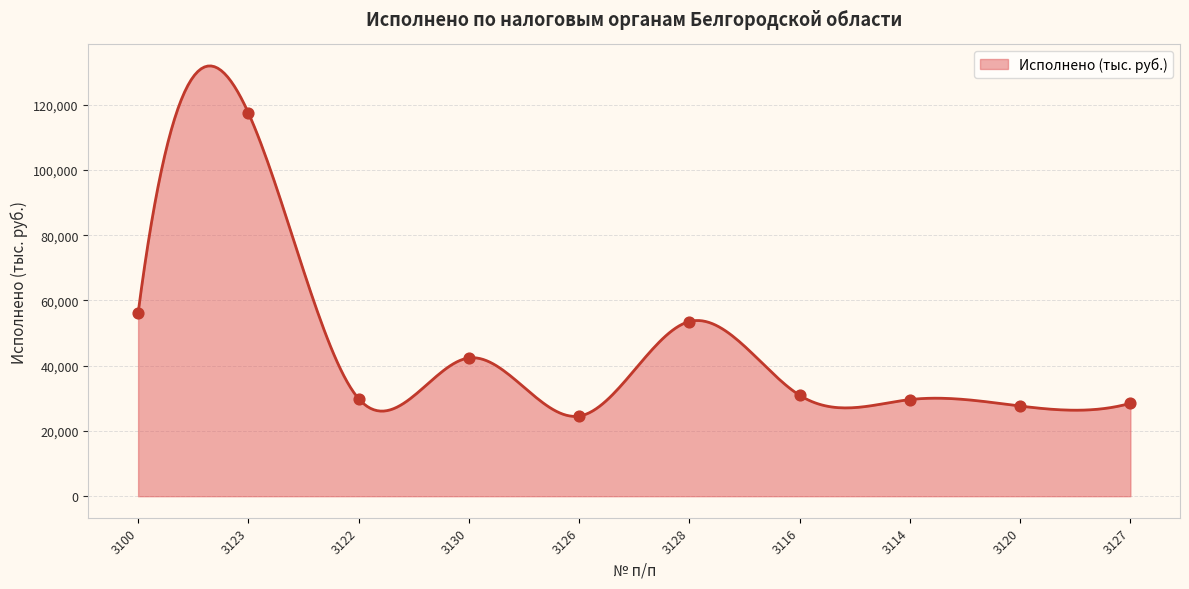

What is the ratio of the value at 3123 to the value at 3128?

2.2